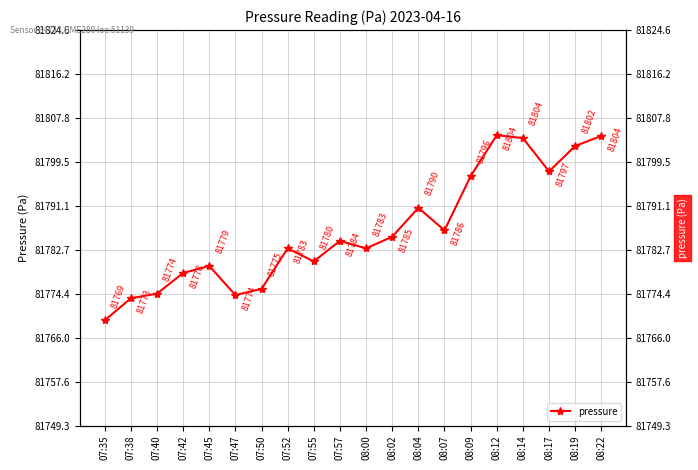

What is the greatest value displayed?

81804.6